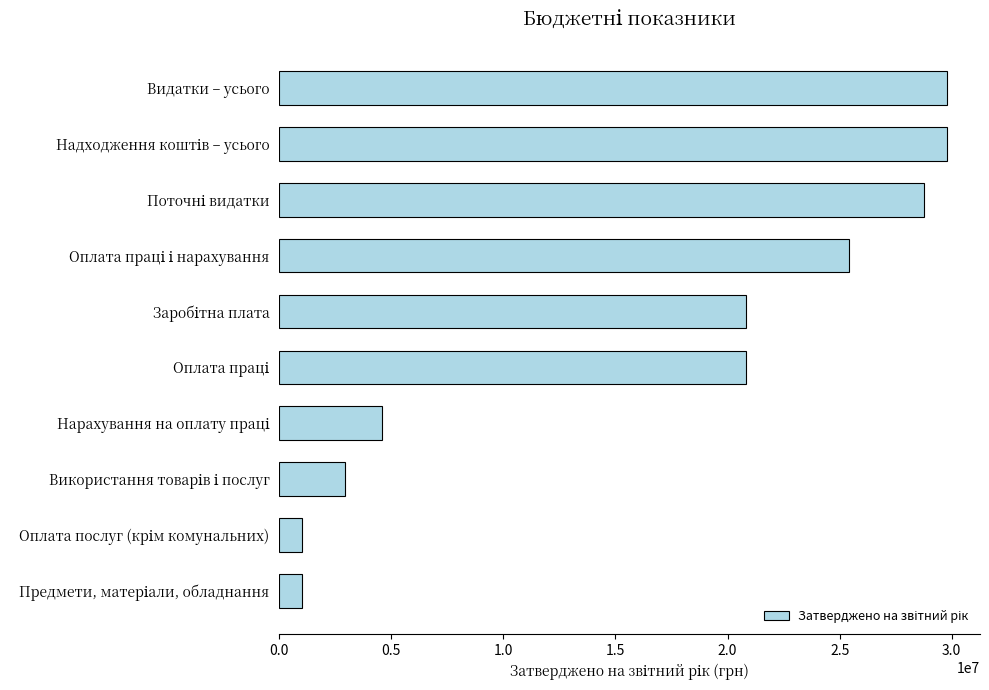

What is the difference between the maximum and minimum values?

28772400